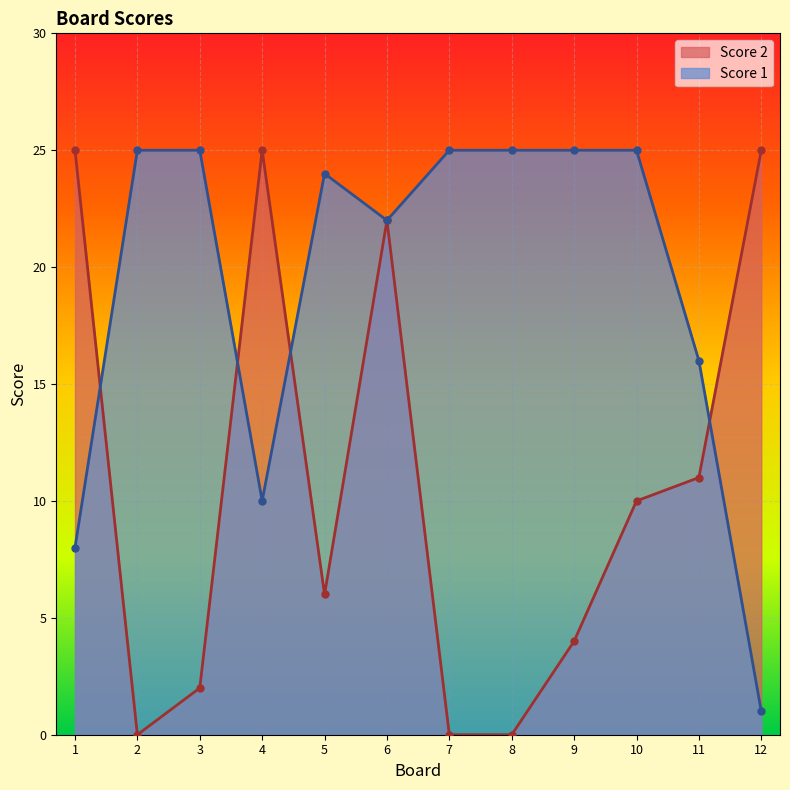

True or false: Score 2 and Score 1 intersect in this chart.

True